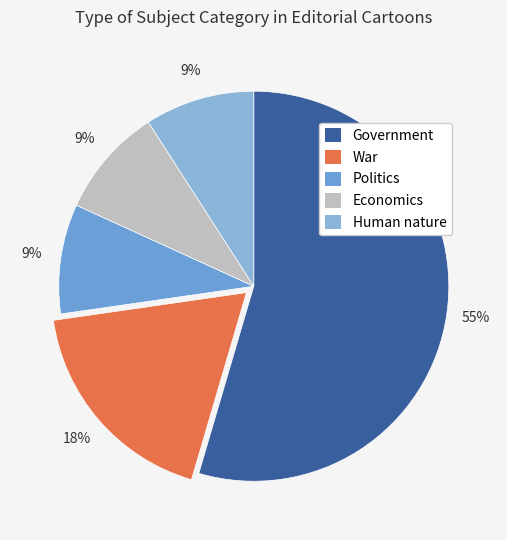

How many slices are in this pie chart?

5